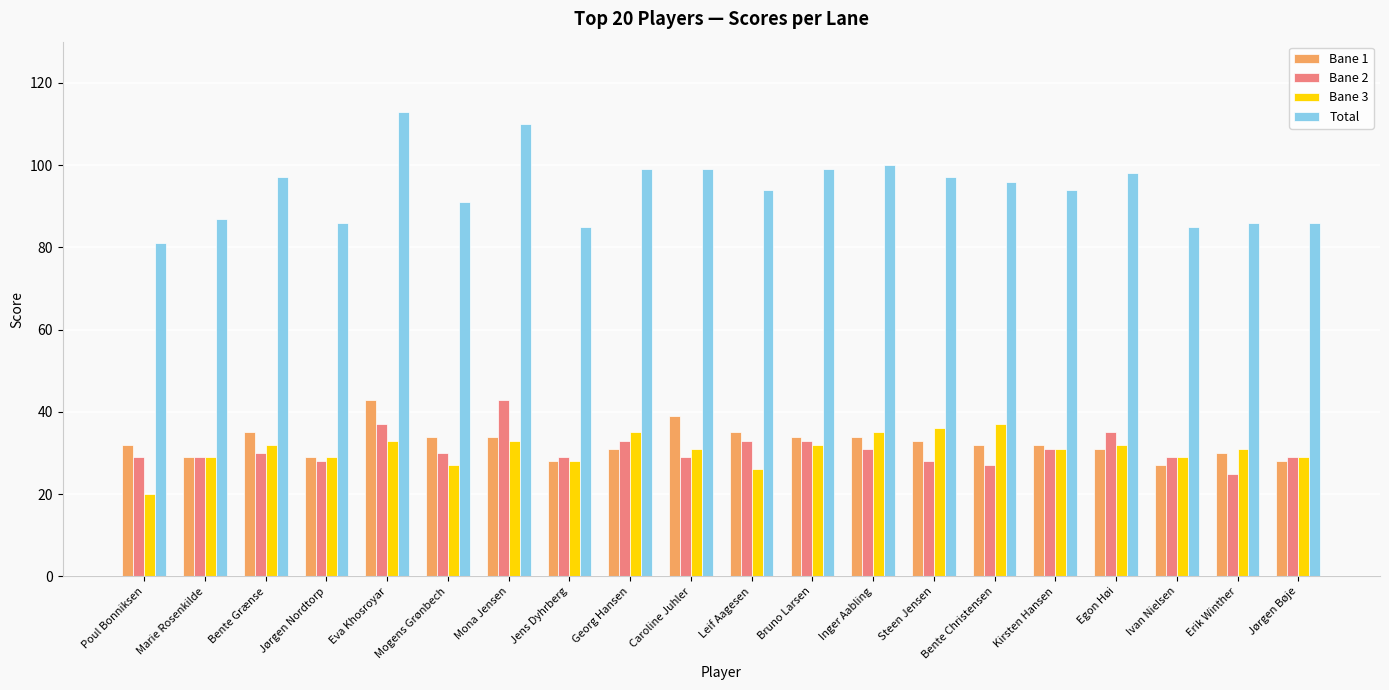

Which series has the largest total across all categories?

Total